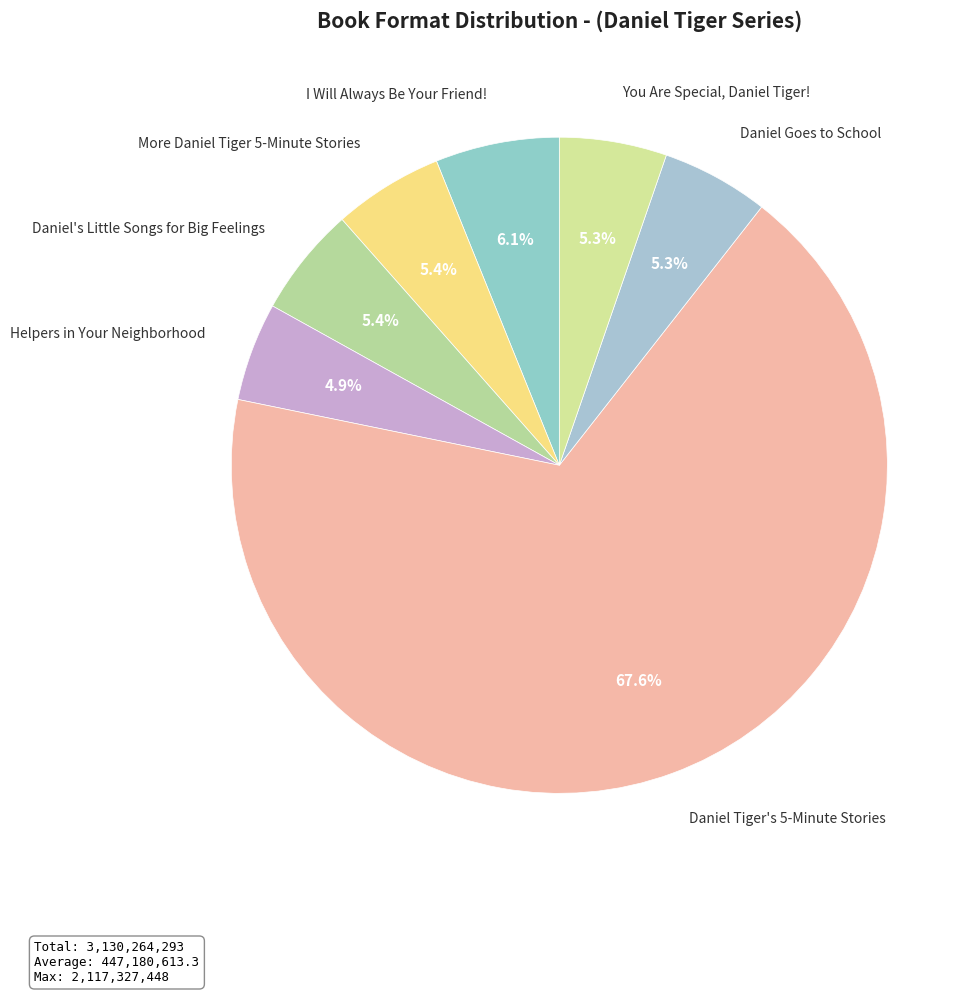

Count the number of slices in the pie.

7